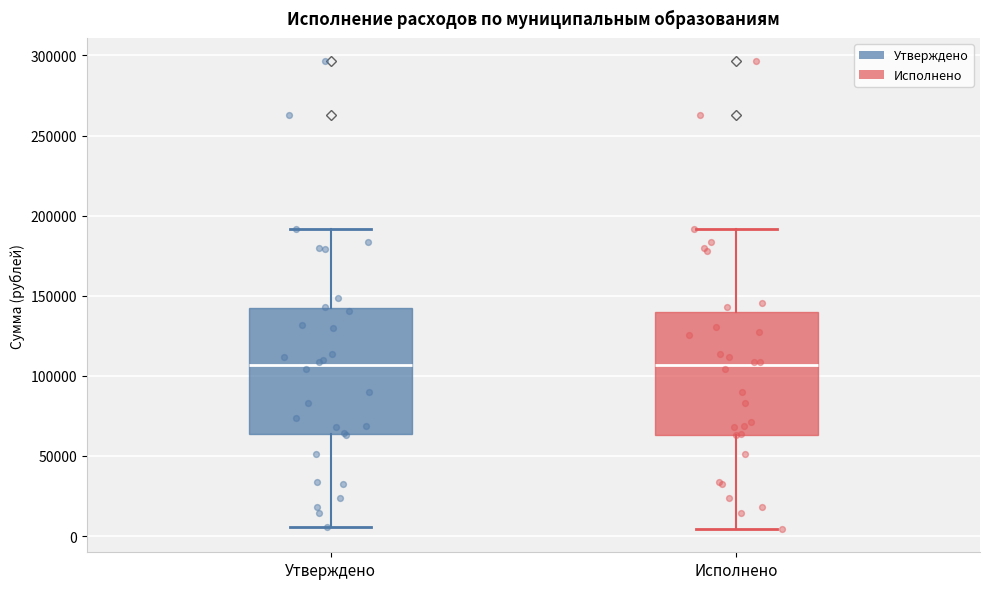

Reading left to right, read every box against the y-axis: the position of its median line, the range the box covers, and the ends of its whiskers. The values are not printed on the chart, so give them approximately, as read against the axis.

Утверждено: median 105000, box 65000 to 140000, whiskers 5000 to 190000
Исполнено: median 105000, box 65000 to 140000, whiskers 5000 to 190000